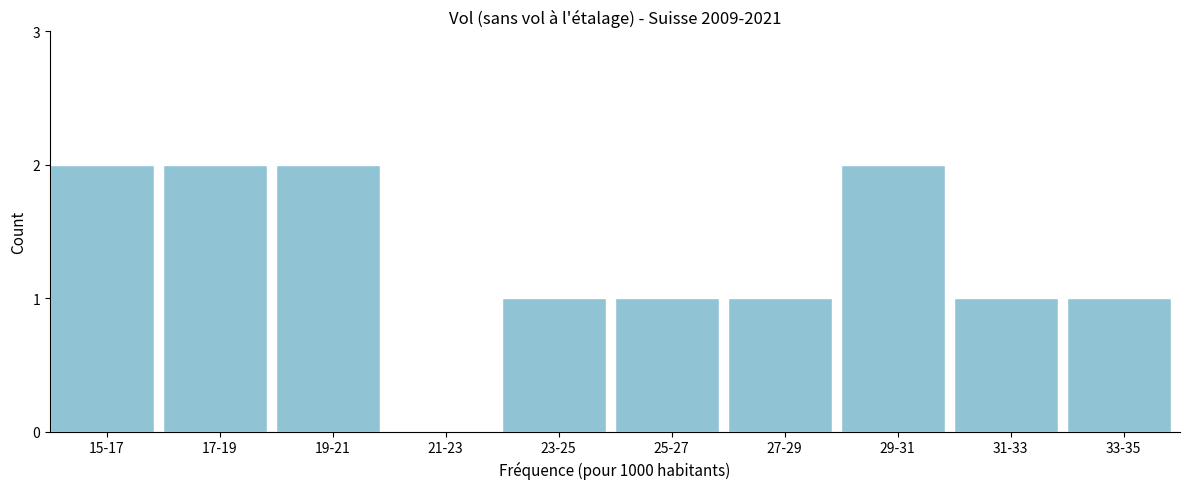

Reading left to right, transcribe all the data shown in this chart.

15-17=2	17-19=2	19-21=2	21-23=0	23-25=1	25-27=1	27-29=1	29-31=2	31-33=1	33-35=1